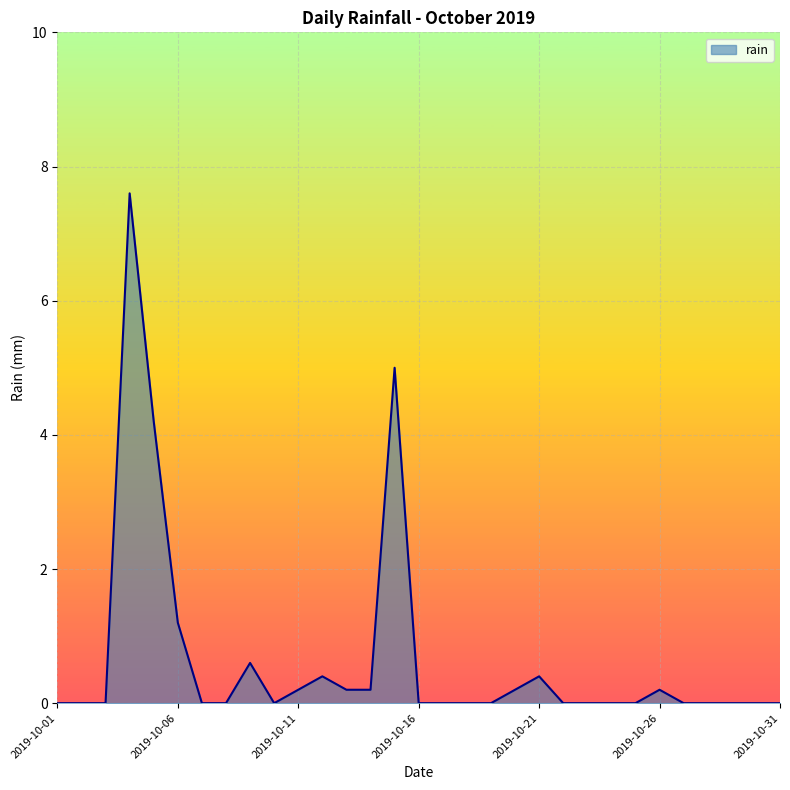

What is the difference between the maximum and minimum values?

7.6